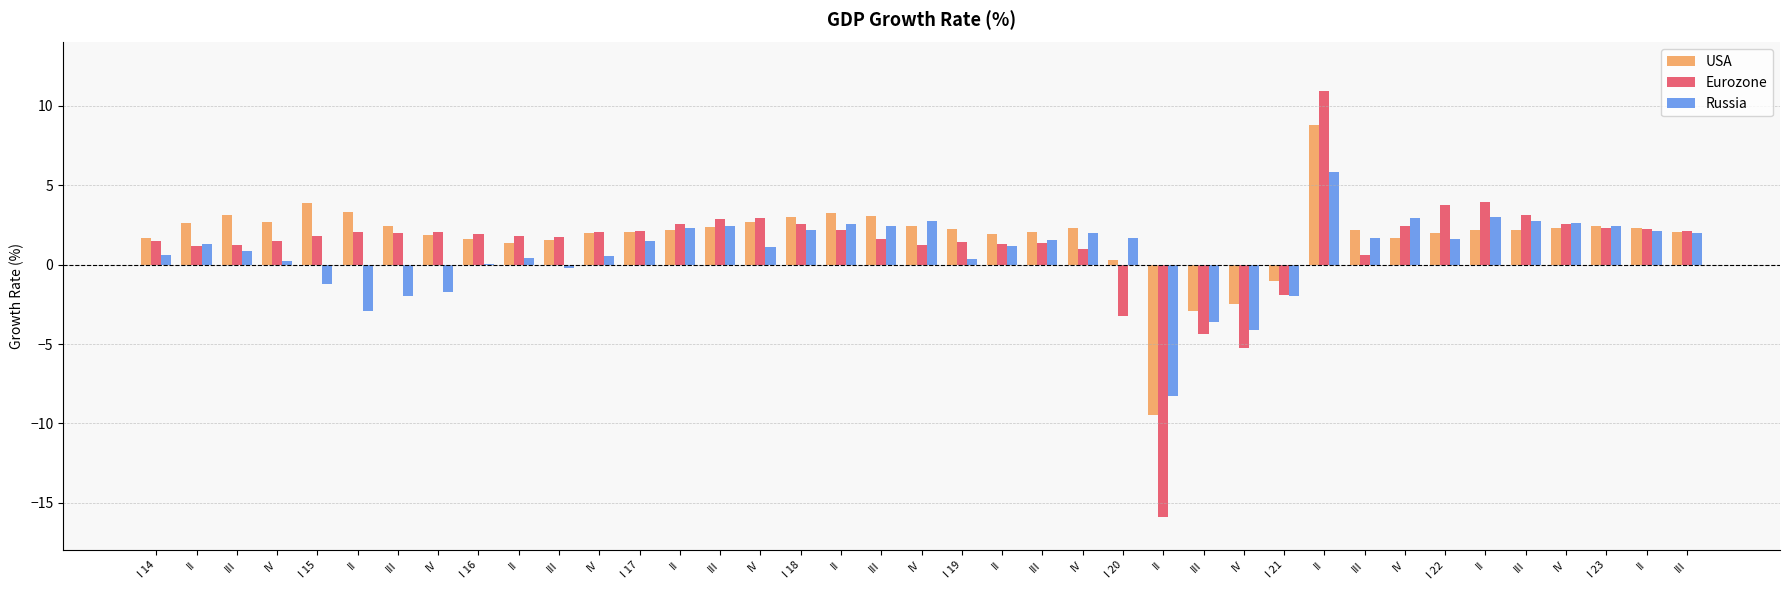

Count the number of data series in this chart.

3